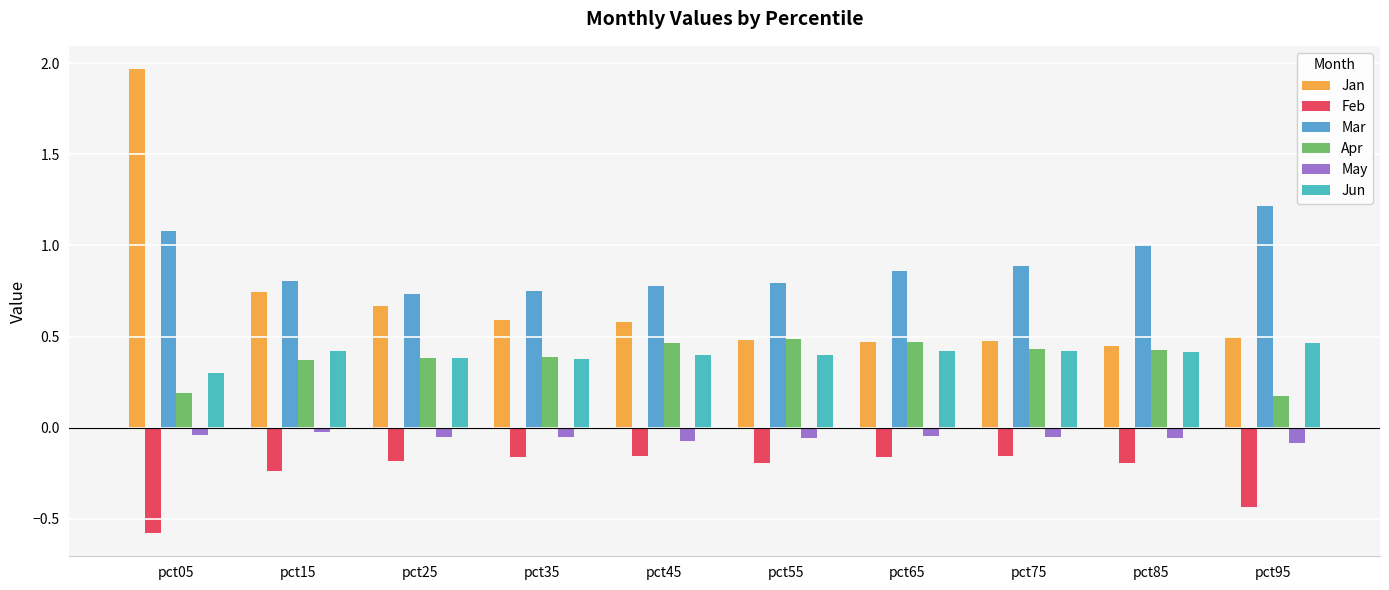

Count the Apr values in the range 0 to 1.

10